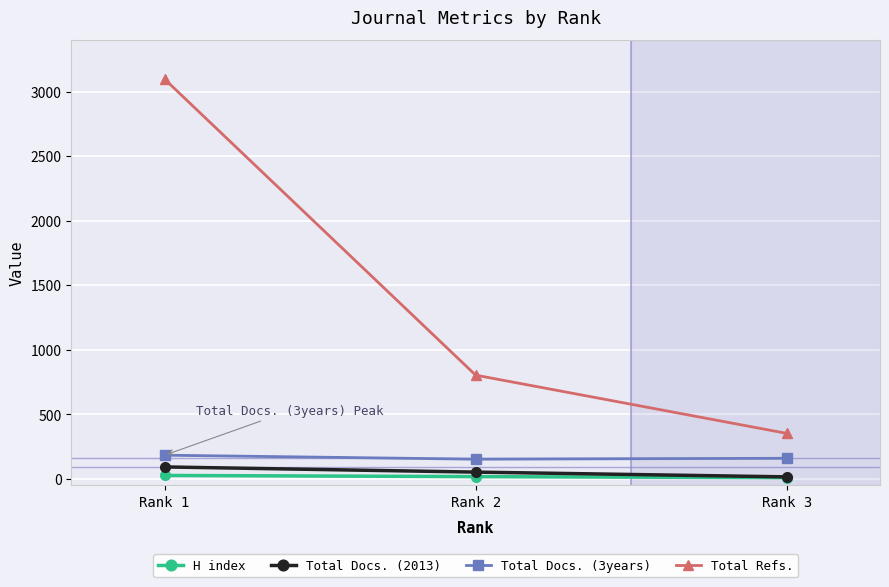

What is the minimum value for Total Docs. (3years)?

153